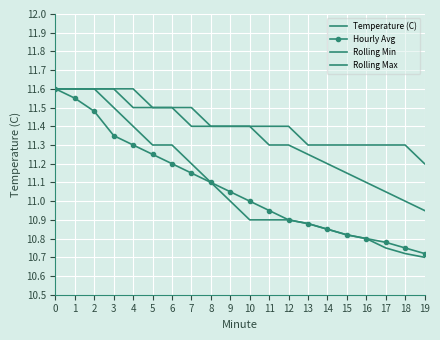

The value of Temperature (C) at 19 is 11.2. True or false?

True